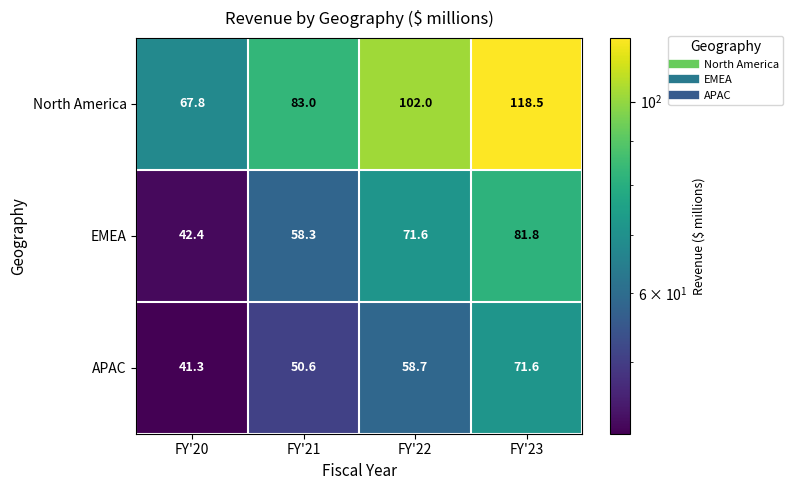

At FY'23, list the series in order from smallest to largest.

APAC, EMEA, North America